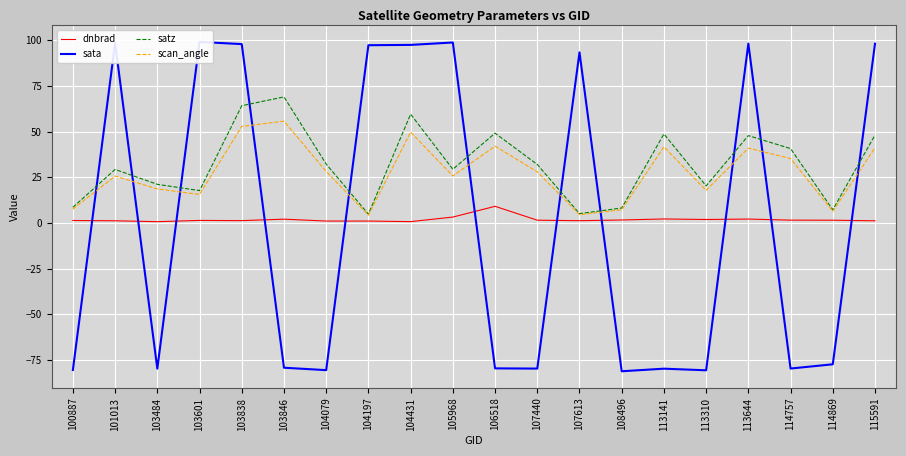

Reading left to right, extract all data points from this chart.

dnbrad: 100887=1.4	101013=1.2	103484=0.7	103601=1.4	103838=1.3	103846=2.1	104079=1.1	104197=1.1	104431=0.7	105968=3.2	106518=9.1	107440=1.5	107613=1.3	108496=1.6	113141=2.2	113310=1.9	113644=2.1	114757=1.5	114869=1.5	115591=1.2
sata: 100887=-80.5	101013=98.4	103484=-79.7	103601=99.1	103838=97.9	103846=-79.2	104079=-80.5	104197=97.3	104431=97.4	105968=98.8	106518=-79.6	107440=-79.7	107613=93.4	108496=-81.1	113141=-79.7	113310=-80.6	113644=98.2	114757=-79.7	114869=-77.3	115591=98.1
satz: 100887=8.6	101013=29.3	103484=21.2	103601=17.7	103838=64.2	103846=69.0	104079=32.2	104197=4.8	104431=59.6	105968=29.4	106518=49.1	107440=32.0	107613=5.1	108496=8.2	113141=48.7	113310=20.3	113644=47.8	114757=40.7	114869=7.2	115591=48.1
scan_angle: 100887=7.6	101013=25.7	103484=18.6	103601=15.6	103838=52.8	103846=55.7	104079=28.2	104197=4.3	104431=49.7	105968=25.7	106518=42.0	107440=28.0	107613=4.5	108496=7.2	113141=41.7	113310=17.9	113644=41.0	114757=35.3	114869=6.4	115591=41.2